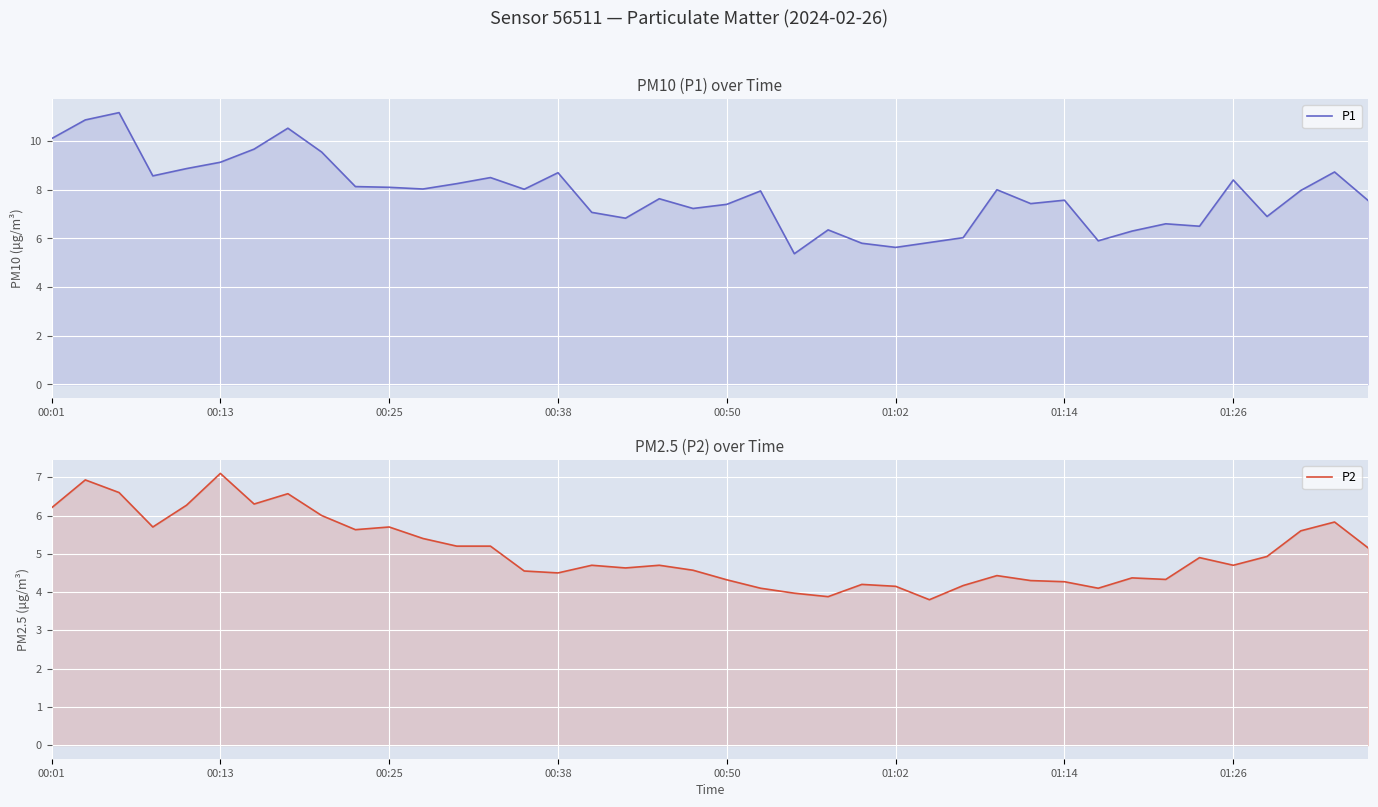

How many series are shown in this chart?

2